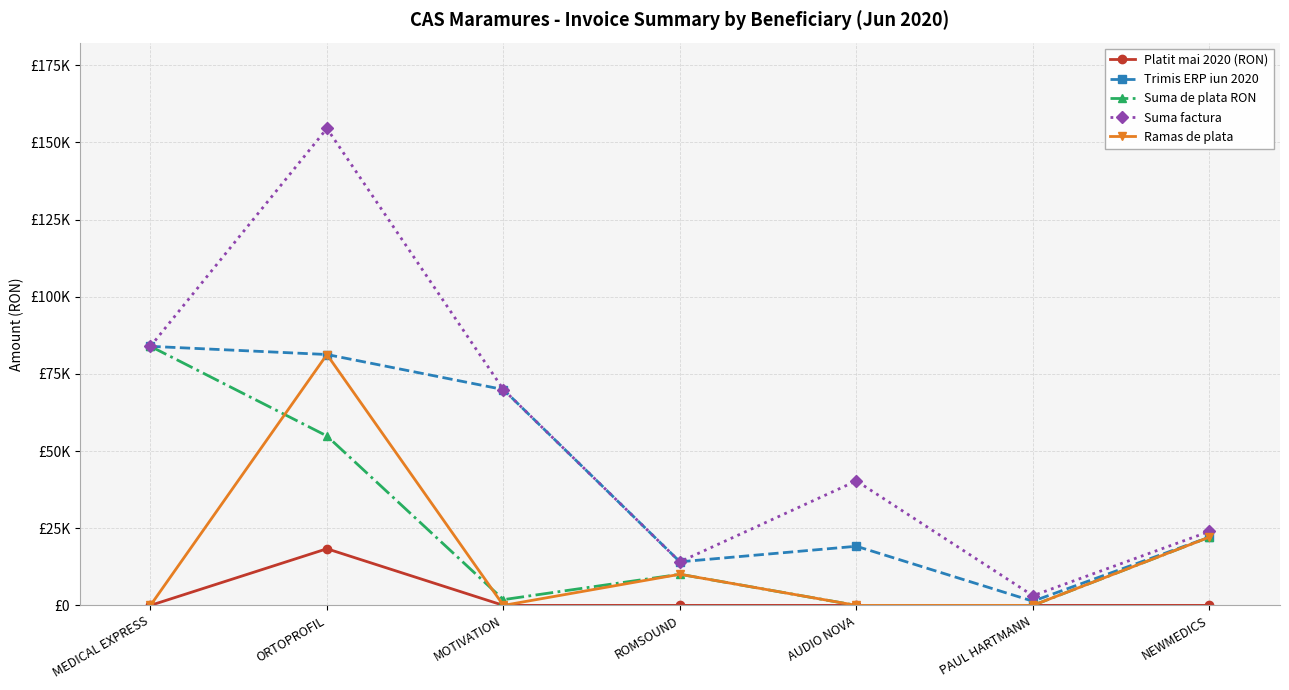

Is it true that Suma factura equals 1771.6 at PAUL HARTMANN?

False